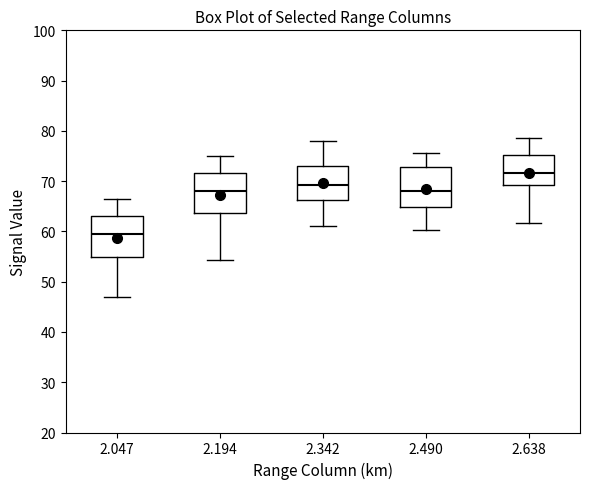

Where is the upper edge of the box at x = 2.047 on the y-axis? The values are not printed on the chart, so give them approximately, as read against the axis.

63